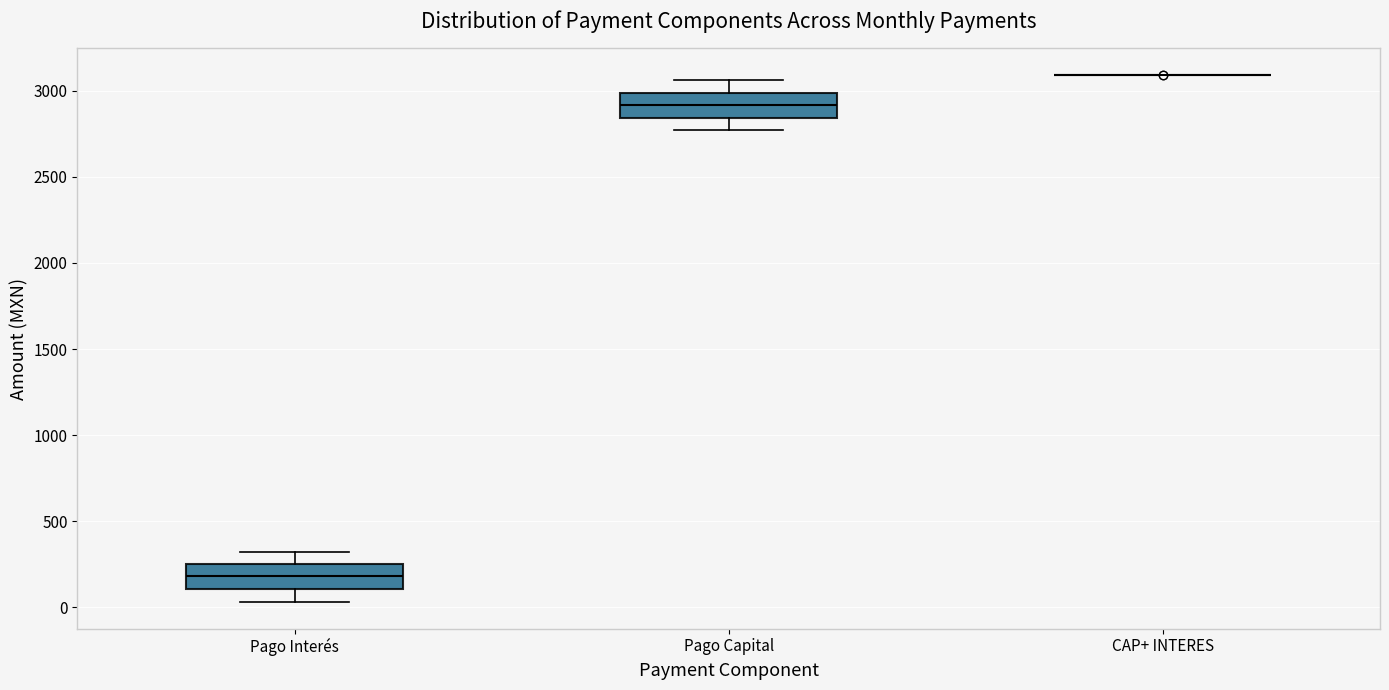

Reading left to right, transcribe this box plot: for each box, give where its median line is, the range the box spans, and where its two whiskers end, as read against the y-axis. The values are not printed on the chart, so give them approximately, as read against the axis.

Pago Interés: median 200, box 100 to 250, whiskers 50 to 300
Pago Capital: median 2900, box 2850 to 3000, whiskers 2750 to 3050
CAP+ INTERES: box collapsed to a line at 3100, whiskers 3100 to 3100